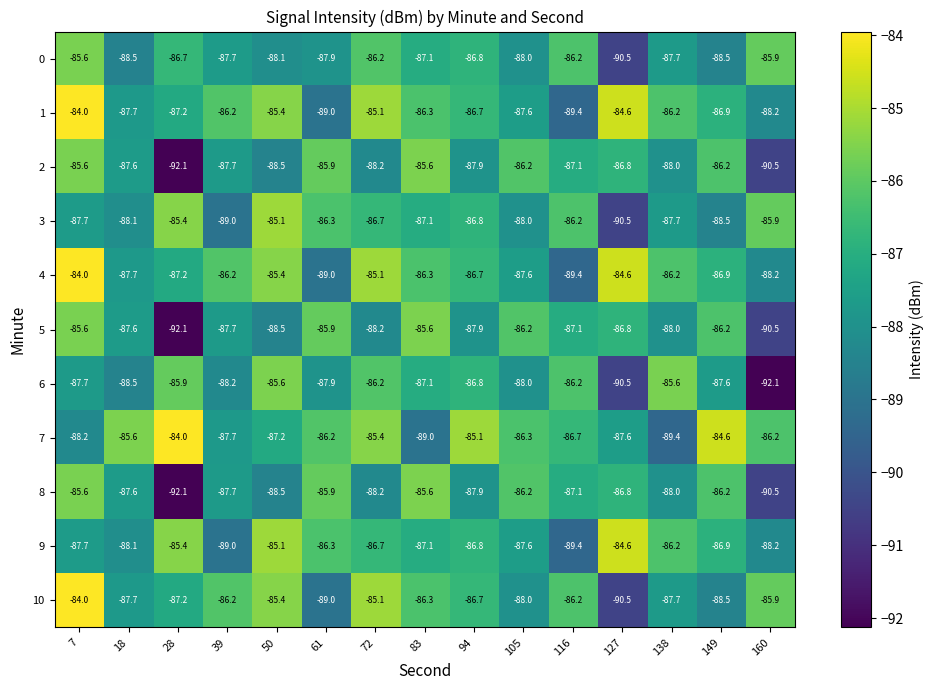

Where does the 6 series first go above -87?

28